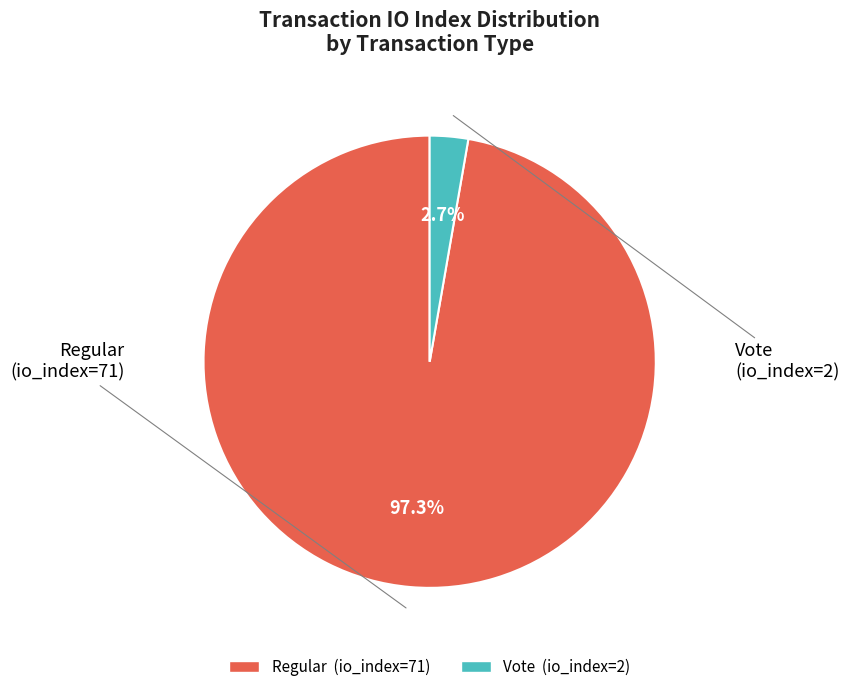

Is there a majority slice in this chart?

Yes